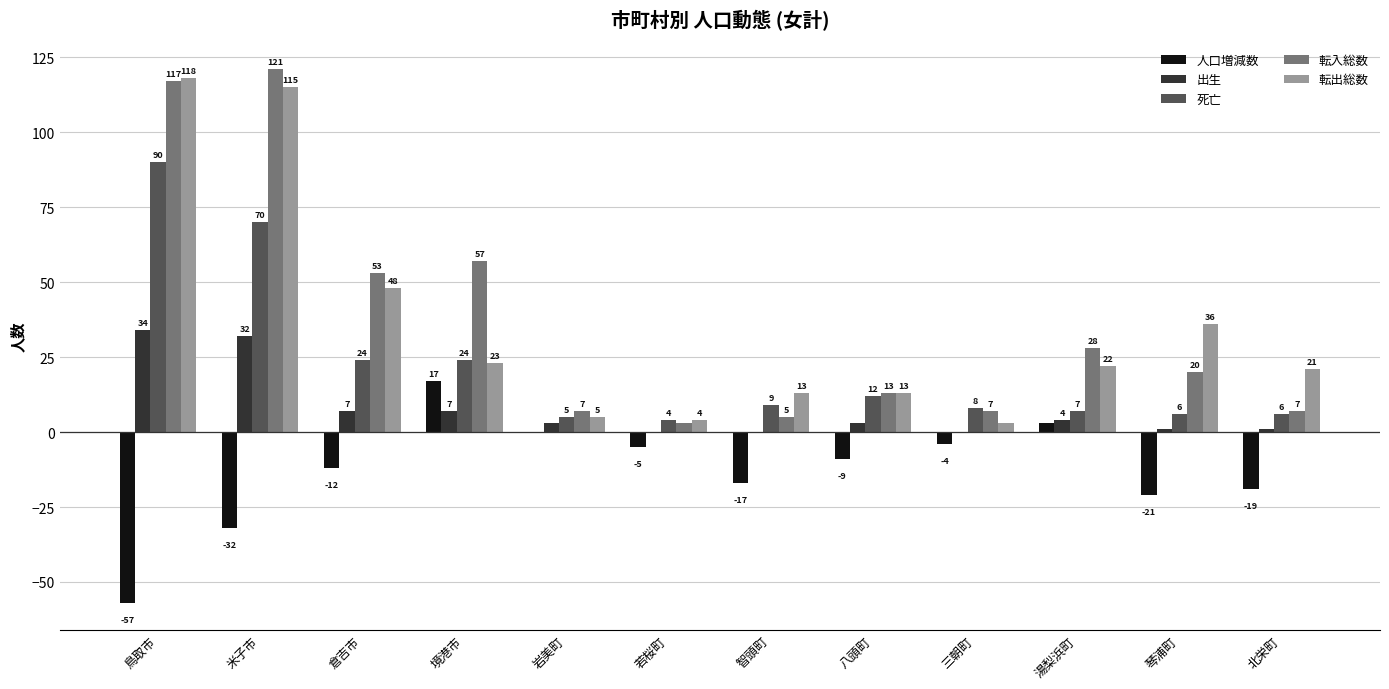

How many series are shown in this chart?

5